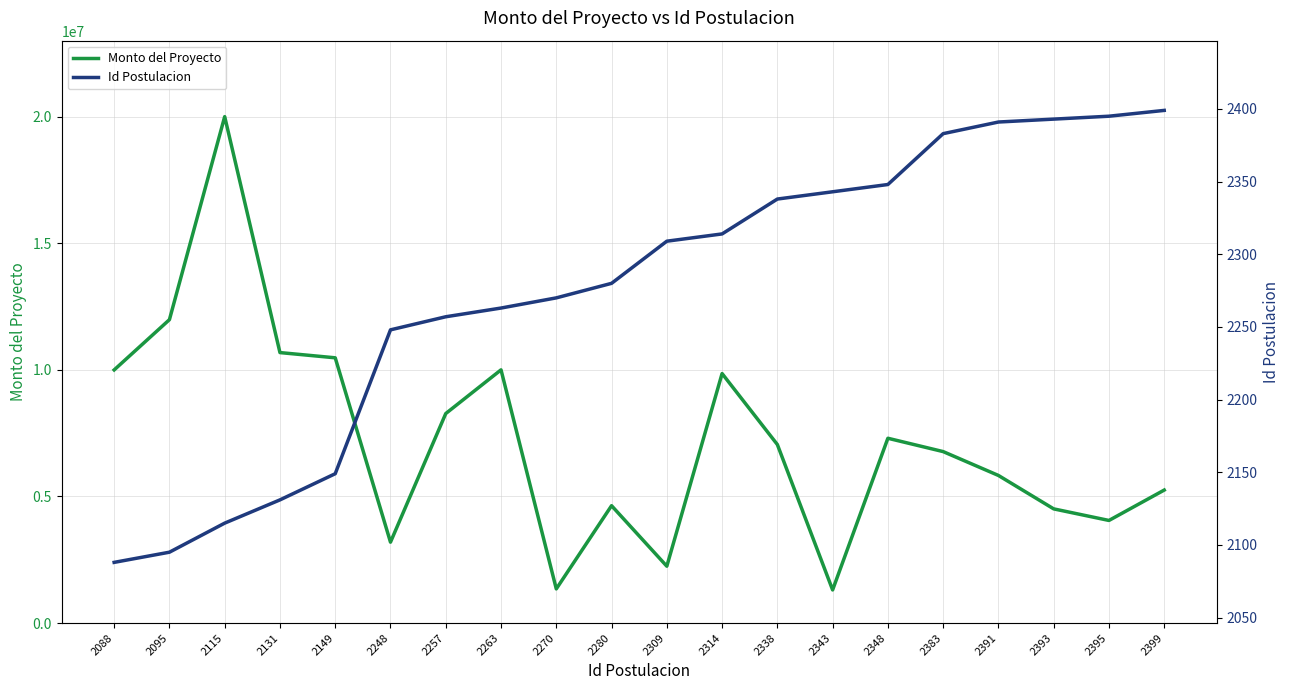

At which category is the sum across all series the highest?

2115